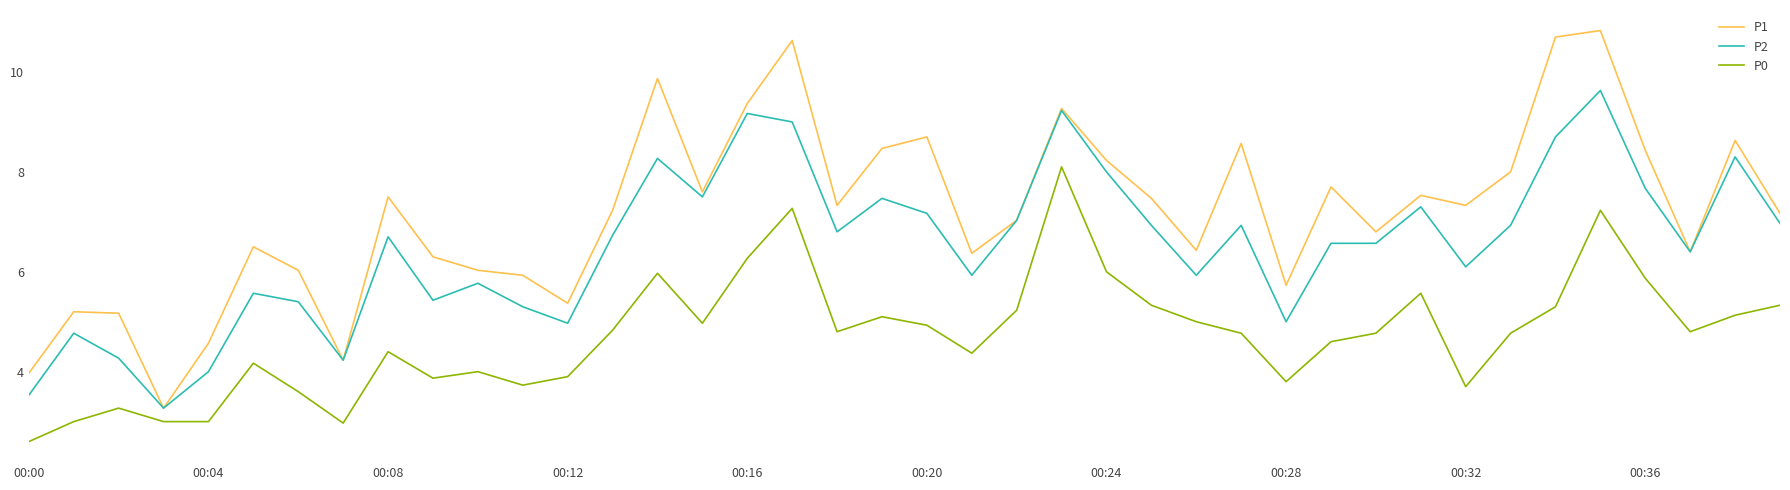

Which series has the widest spread of values?

P1